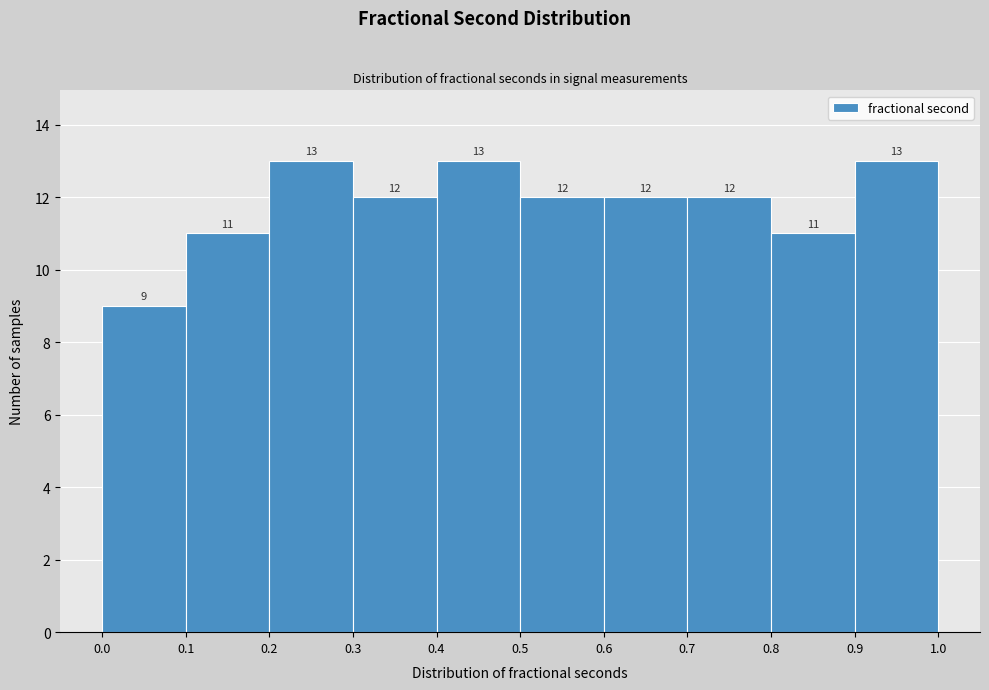

How tall is the bar that spans 0.9 to 1.0 on the x-axis?

13